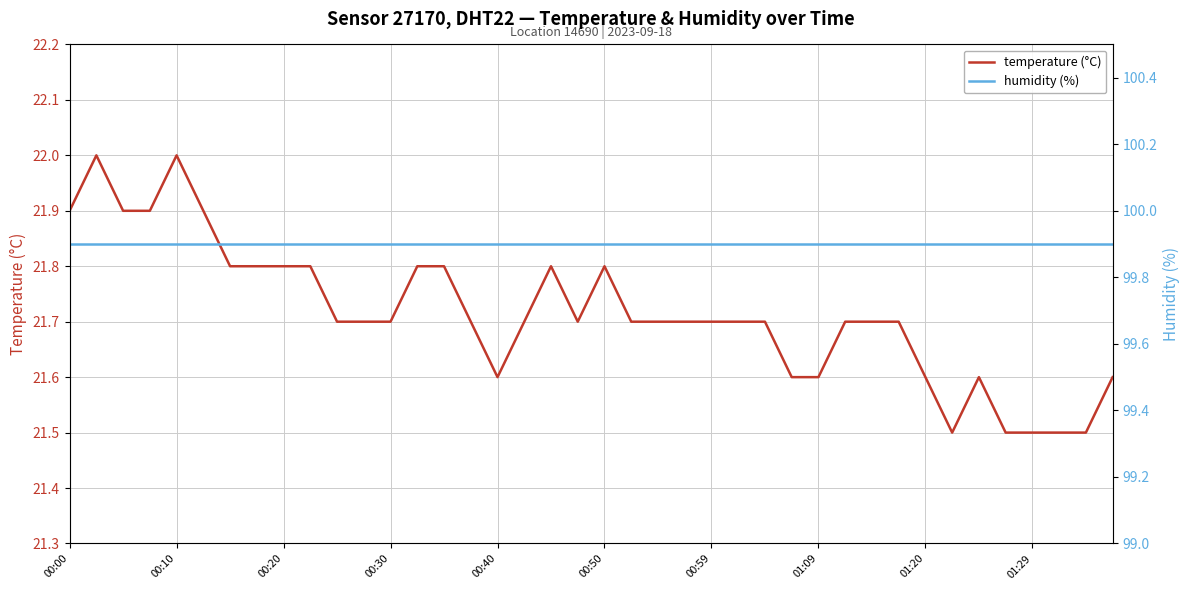

What are all the series names shown in the legend?

temperature (°C), humidity (%)